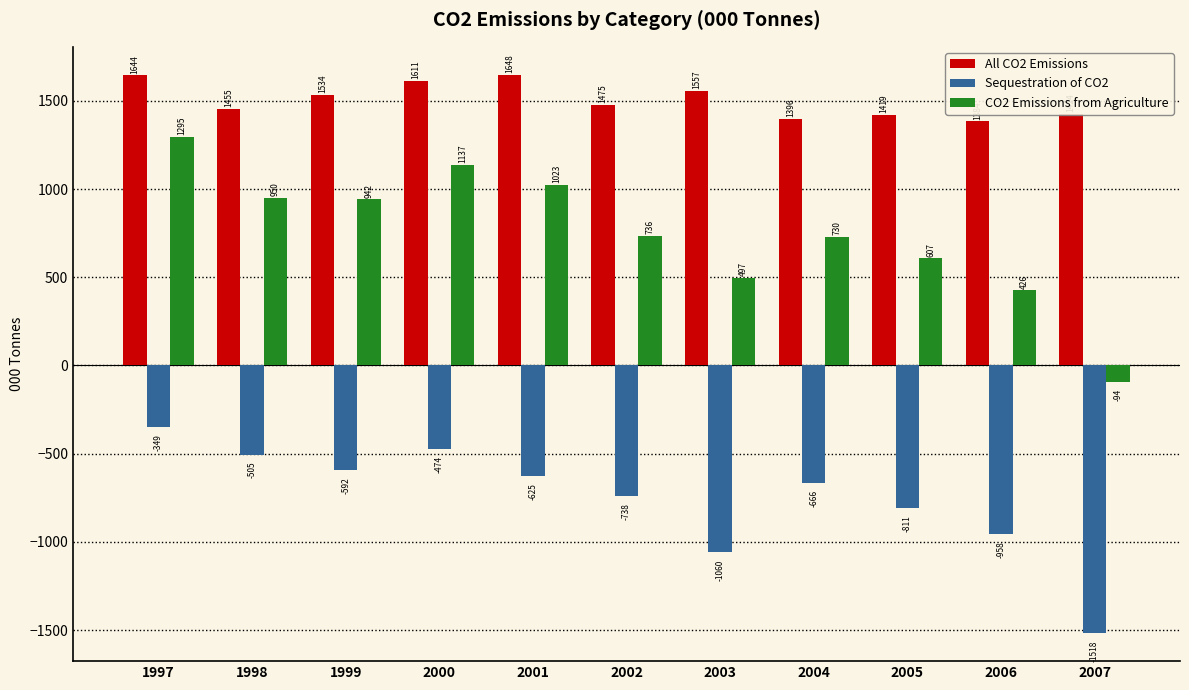

What are all the series names shown in the legend?

All CO2 Emissions, Sequestration of CO2, CO2 Emissions from Agriculture